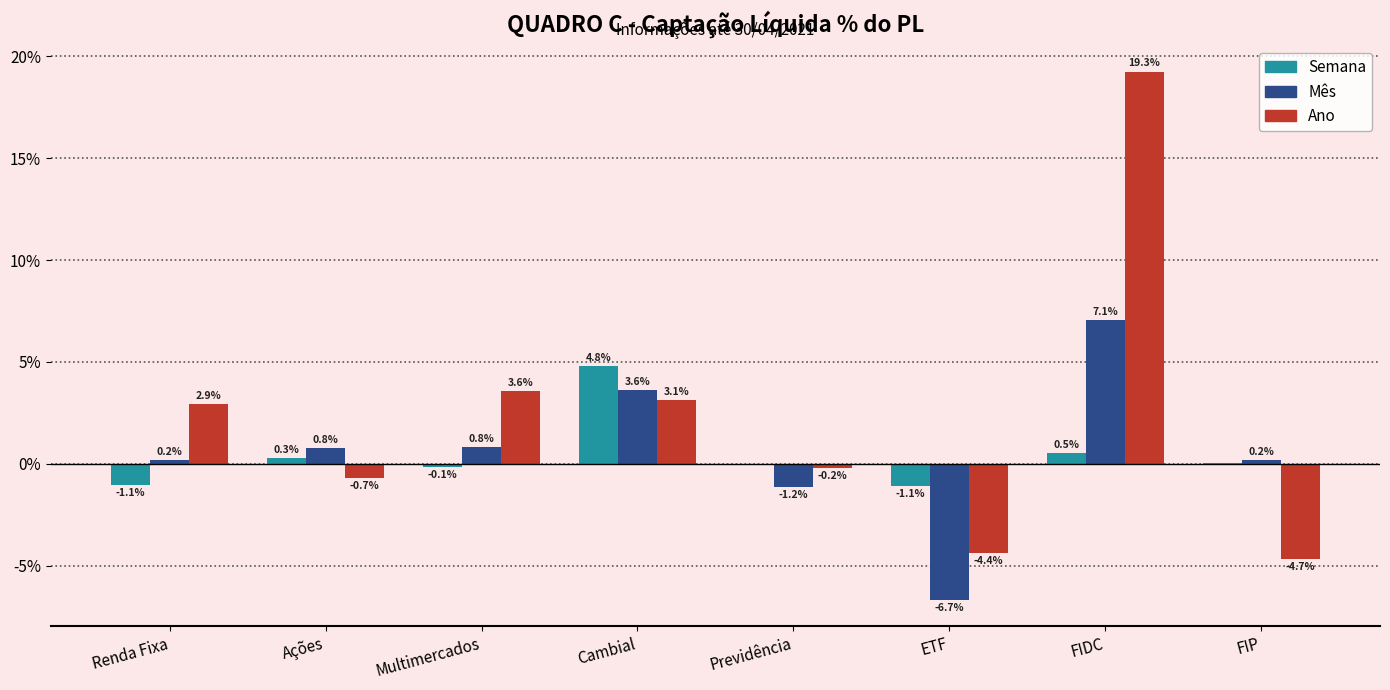

Where does the Semana series first go above 0?

Ações